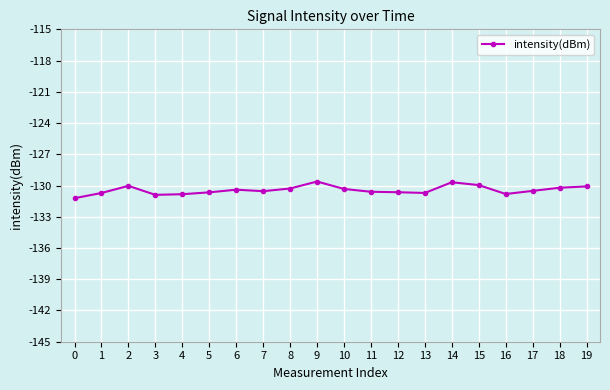

What is the minimum value shown in the chart?

-131.2